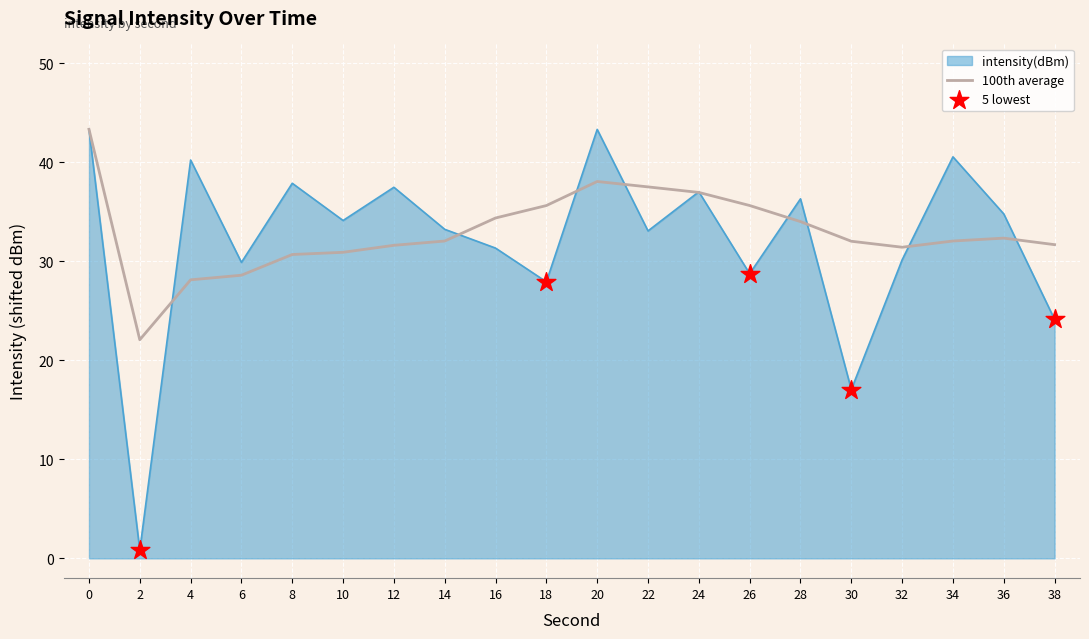

Which series has the widest spread of values?

intensity(dBm)